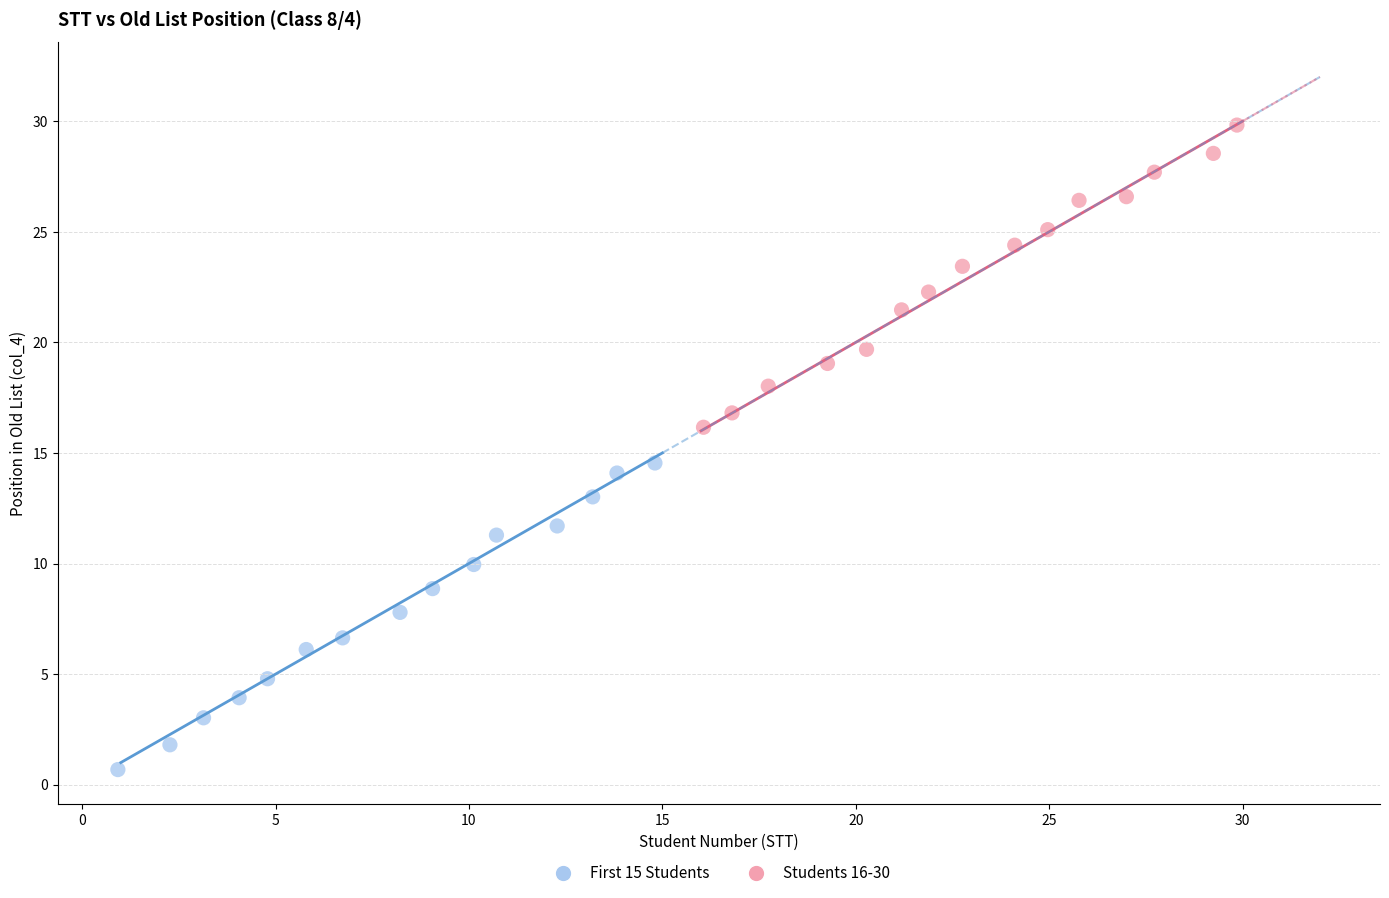

Which series contains the highest Y value?

Students 16-30